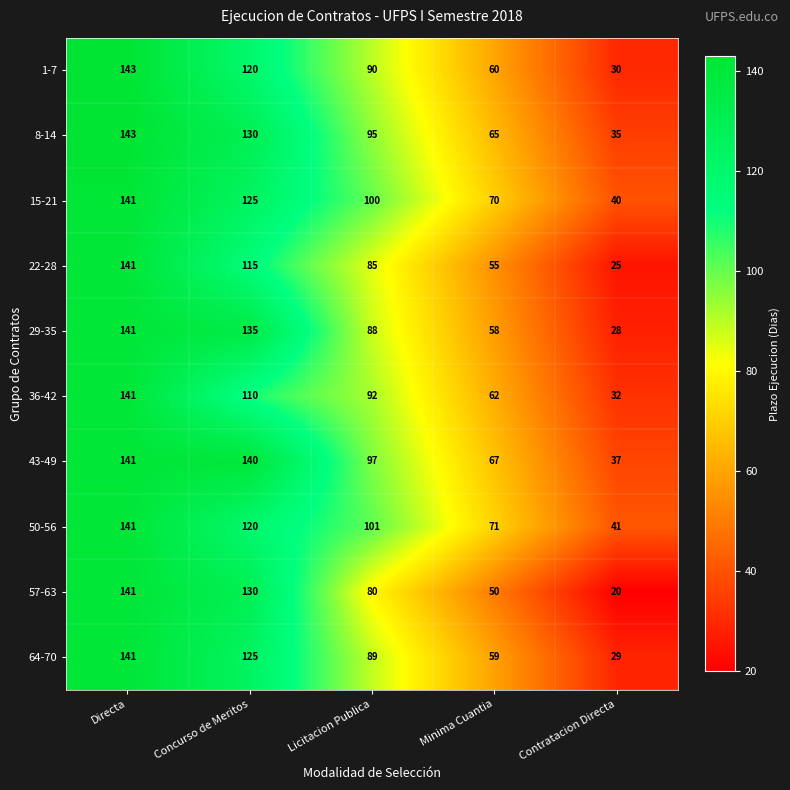

What is the difference between the highest and lowest values at Contratacion Directa?

21